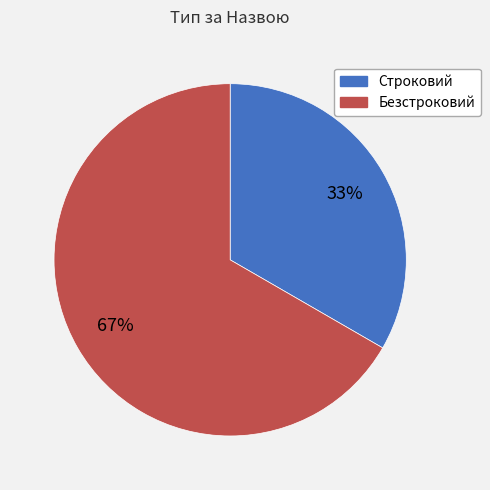

Count the number of slices in the pie.

2